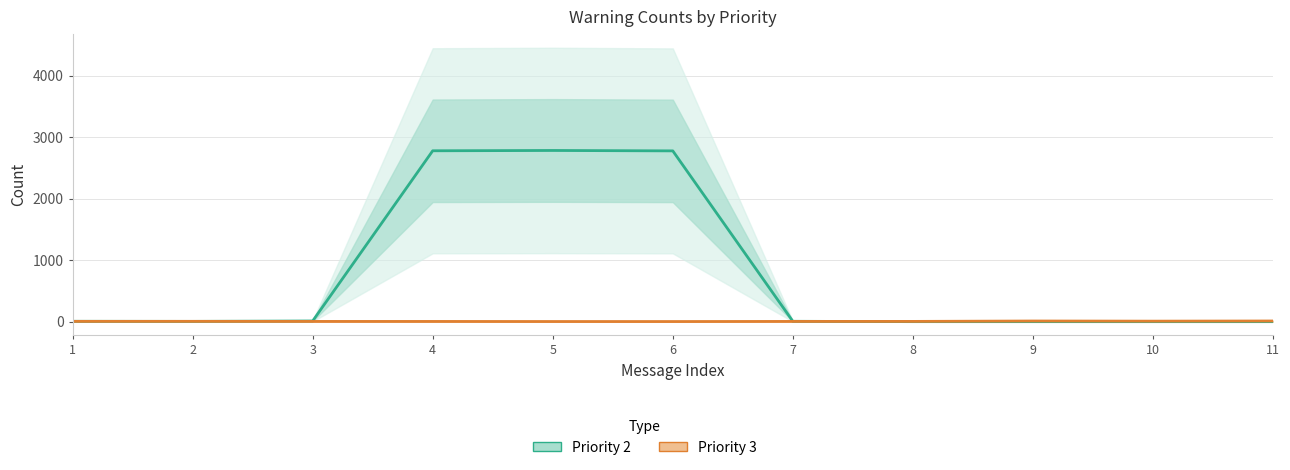

What is the highest value of the Priority 2 (Estimate) series?

2785.3